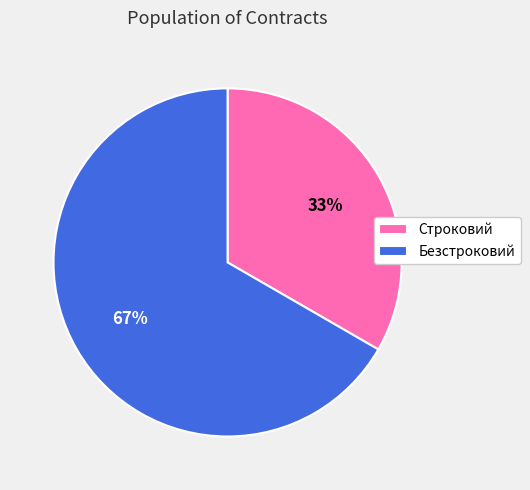

Which category has the smallest portion of the pie?

Строковий